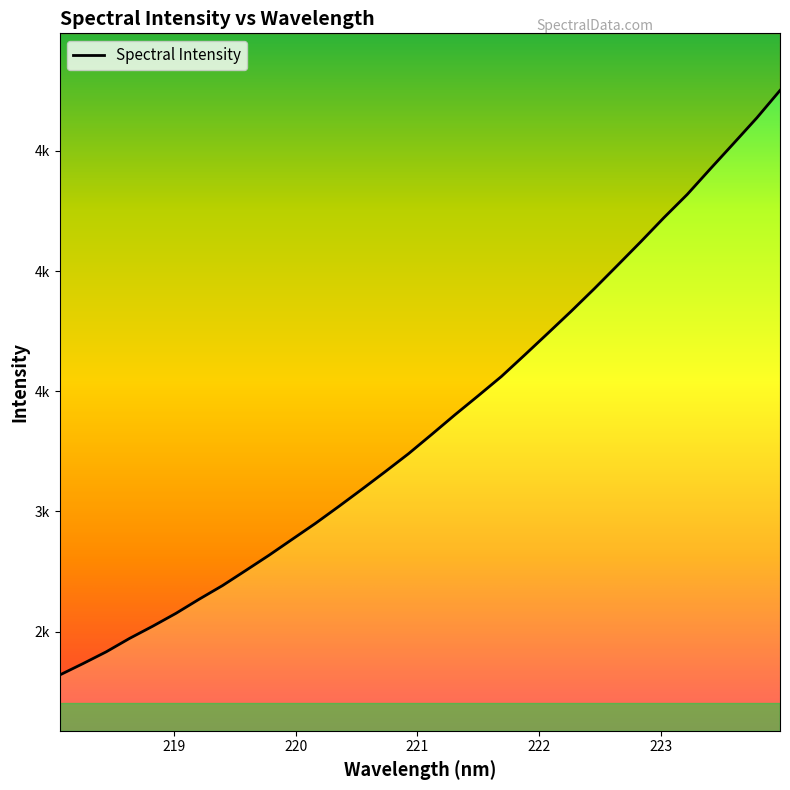

Reading left to right, list all the values displayed in this chart.

218.0596=2319.2	218.2508=2366.6	218.442=2415.7	218.6332=2471.3	218.8244=2522.3	219.0156=2575.9	219.2067=2634.9	219.3979=2691.3	219.589=2754.1	219.7801=2817.5	219.9712=2884.0	220.1623=2950.3	220.3533=3020.5	220.5444=3092.3	220.7354=3165.4	220.9264=3239.9	221.1174=3320.3	221.3083=3401.9	221.4993=3481.0	221.6902=3561.4	221.8812=3650.7	222.0721=3741.2	222.263=3832.4	222.4538=3926.6	222.6447=4023.9	222.8355=4121.9	223.0264=4222.4	223.2172=4318.7	223.408=4425.6	223.5987=4531.1	223.7895=4637.4	223.9802=4751.7